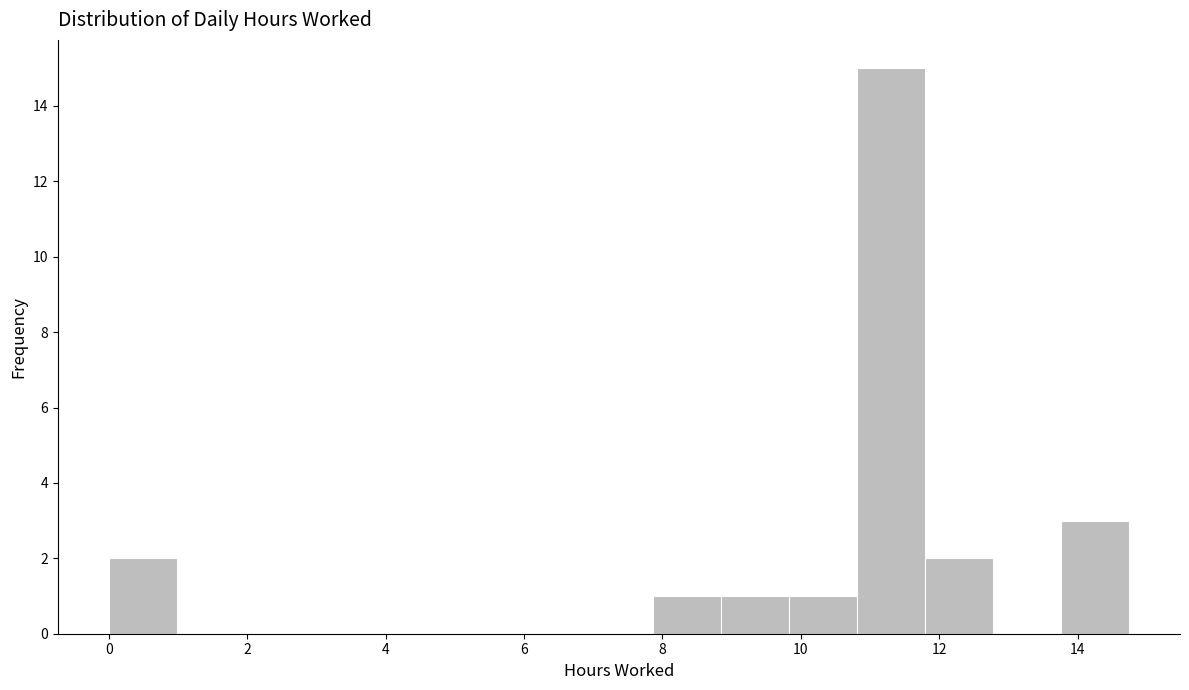

Reading left to right, list every bar in this chart as the range it spans on the x-axis followed by its height. Neither the bar edges nor the heights are printed on the chart, so give them approximately, as read against the axes.

0.0 to 1.0: 2
1.0 to 2.0: 0
2.0 to 3.0: 0
3.0 to 4.0: 0
4.0 to 5.0: 0
5.0 to 5.8: 0
5.8 to 6.8: 0
6.8 to 7.8: 0
7.8 to 8.8: 1
8.8 to 9.8: 1
9.8 to 10.8: 1
10.8 to 11.8: 15
11.8 to 12.8: 2
12.8 to 13.8: 0
13.8 to 14.8: 3